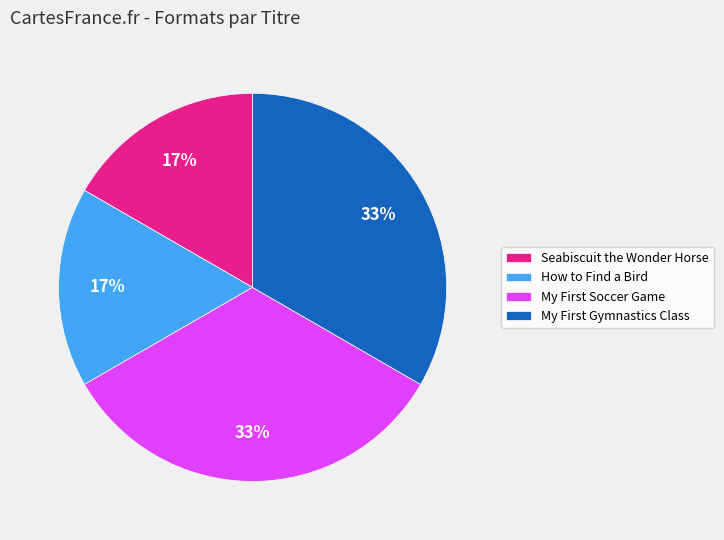

Is there a majority slice in this chart?

No